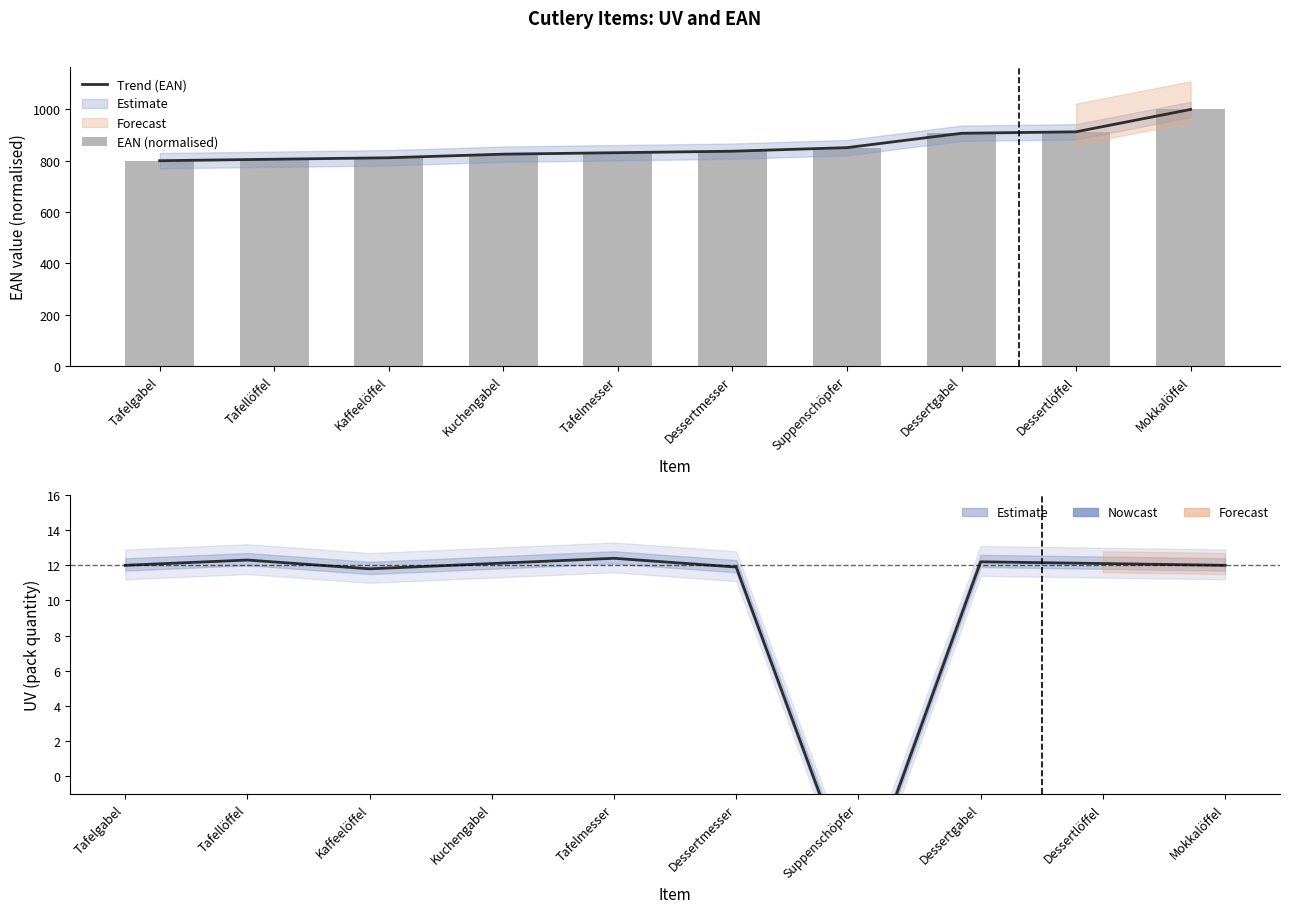

How many data points in EAN (normalised) are above 837?

5